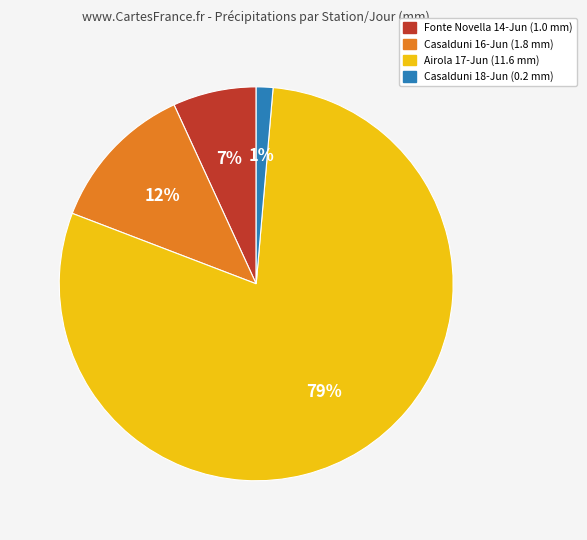

True or false: Airola 17-Jun (11.6 mm) accounts for 79% of the total.

True